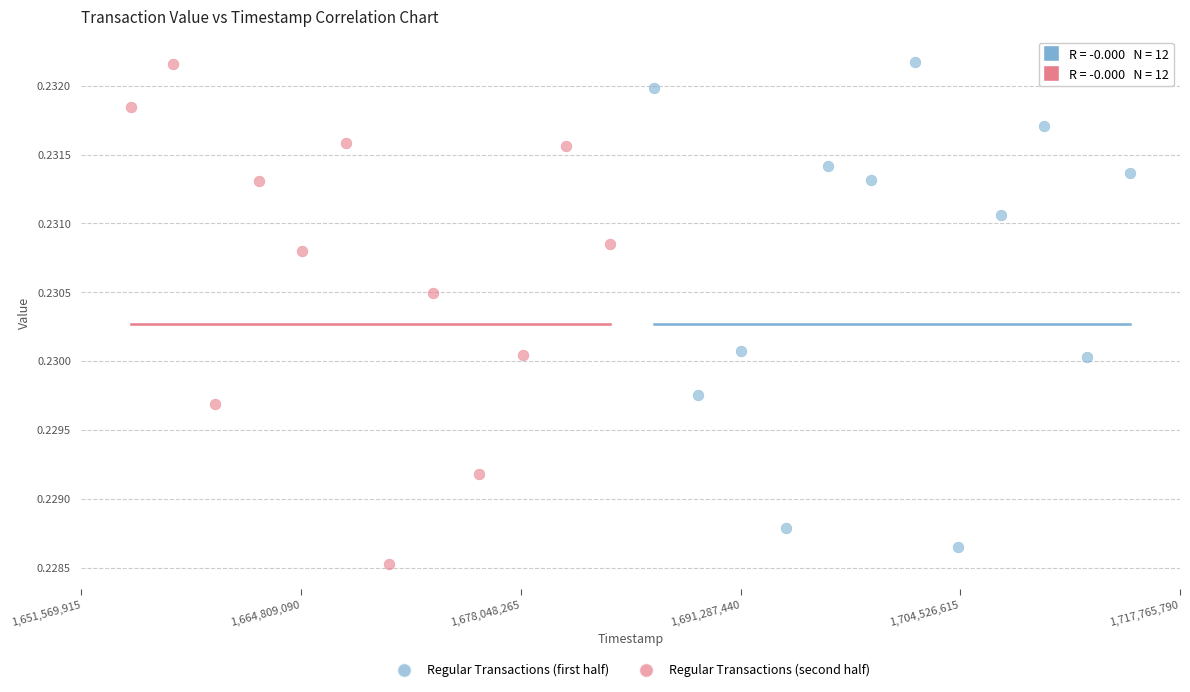

Which series contains the lowest Y value?

Regular Transactions (second half)